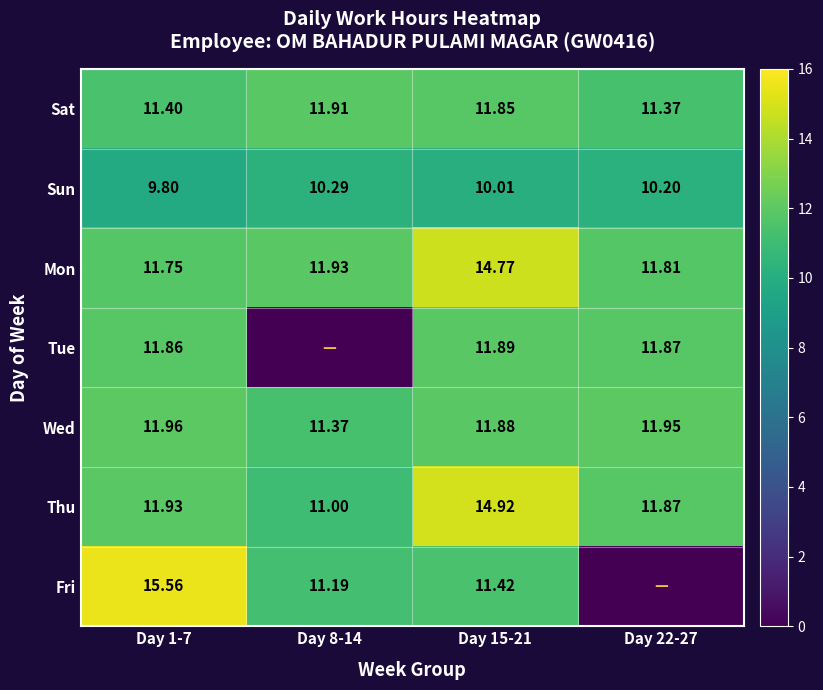

Between Day 1-7 and Day 8-14, which is larger?

Day 8-14